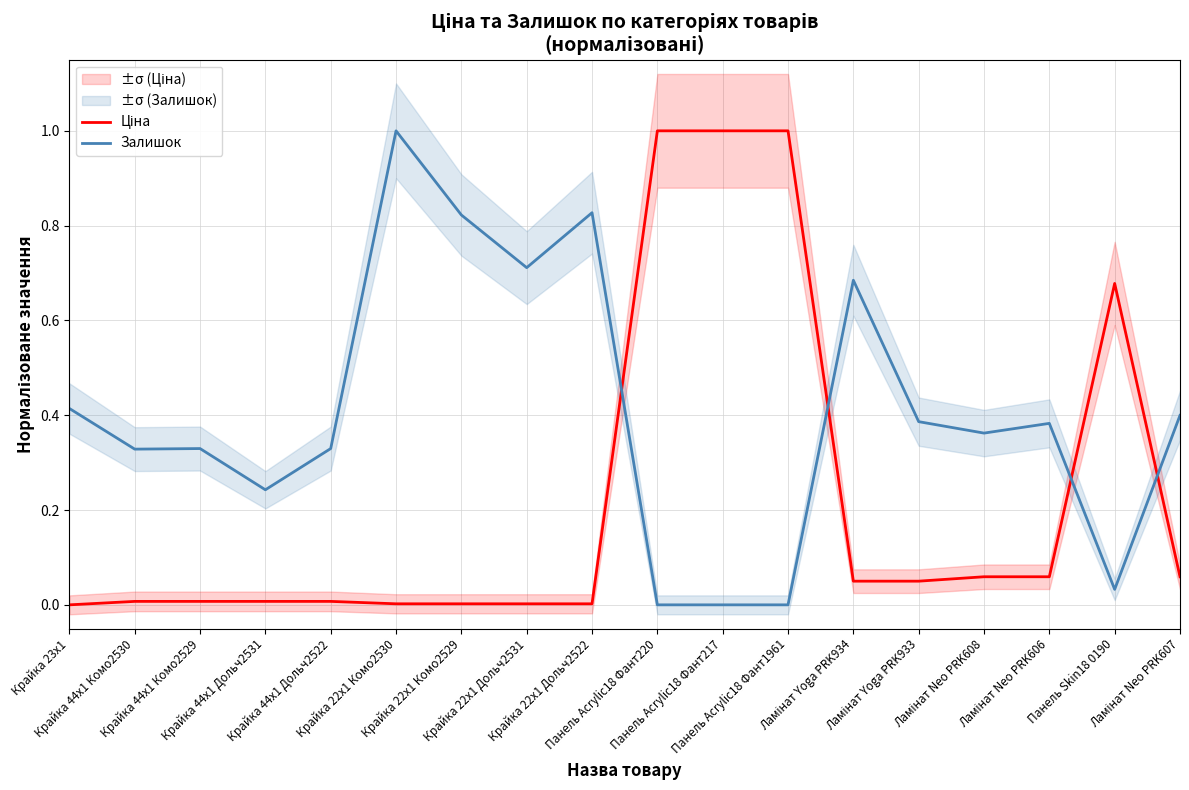

Read the Залишок value at Крайка 22x1 Комо2529.

0.8